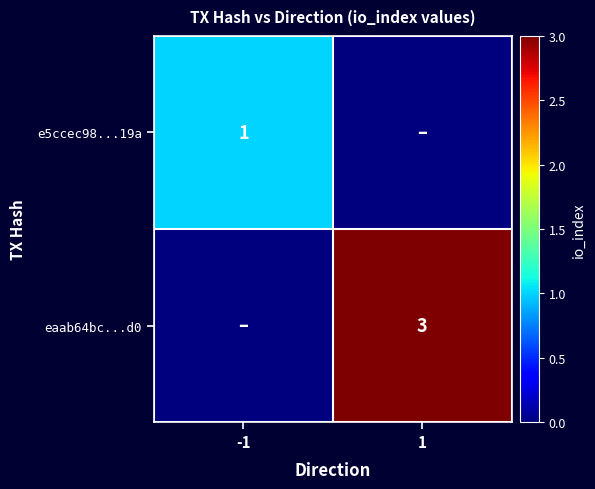

Is it true that eaab64bc...d0 equals 1 at 1?

False